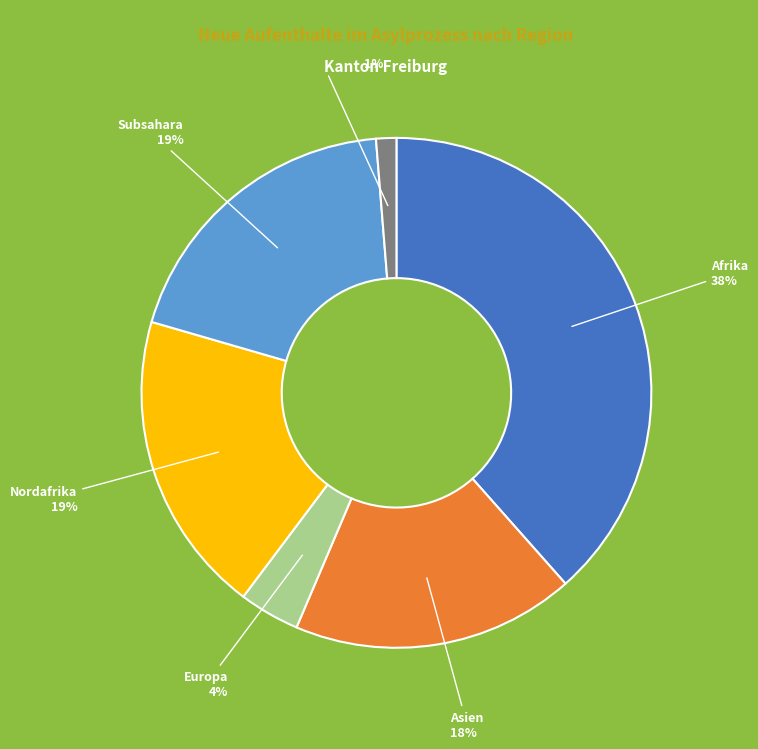

What is the smallest slice in the pie chart?

Herkunft unbekannt